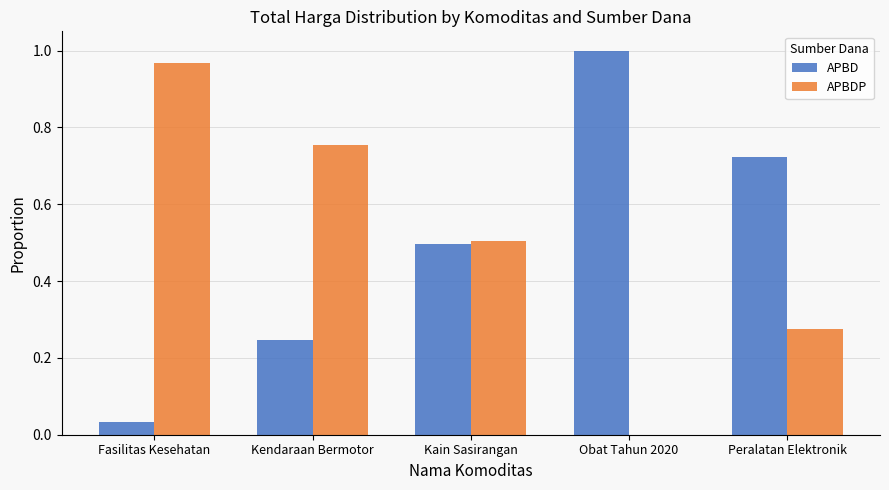

Is the value of APBDP at Peralatan Elektronik greater than the value of APBD at Obat Tahun 2020?

No